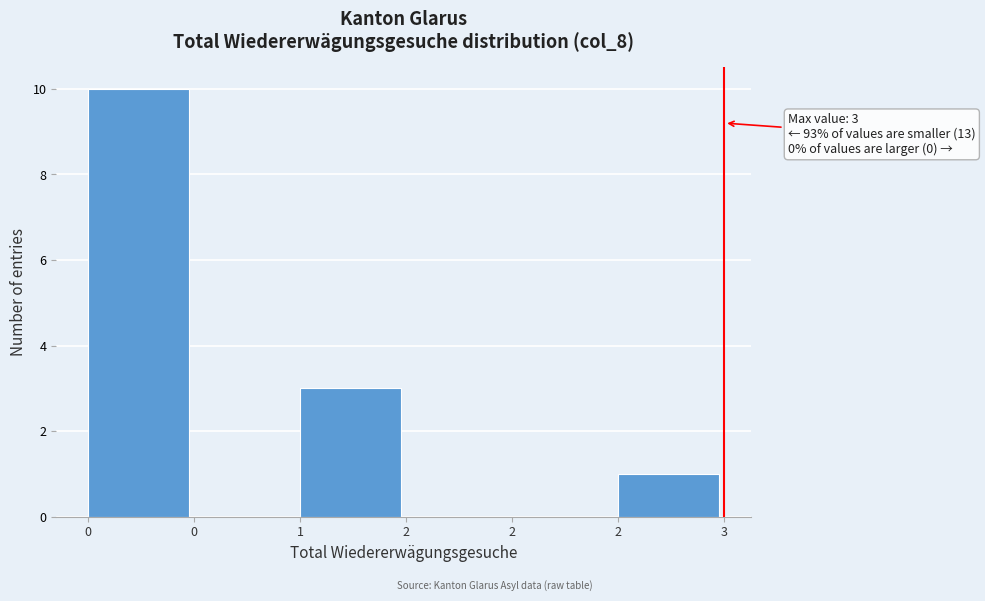

Are the bars horizontal?

No